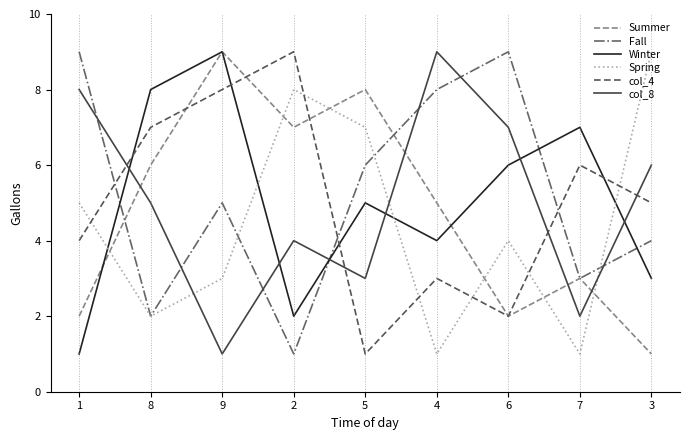

What position from the left is 5?

5